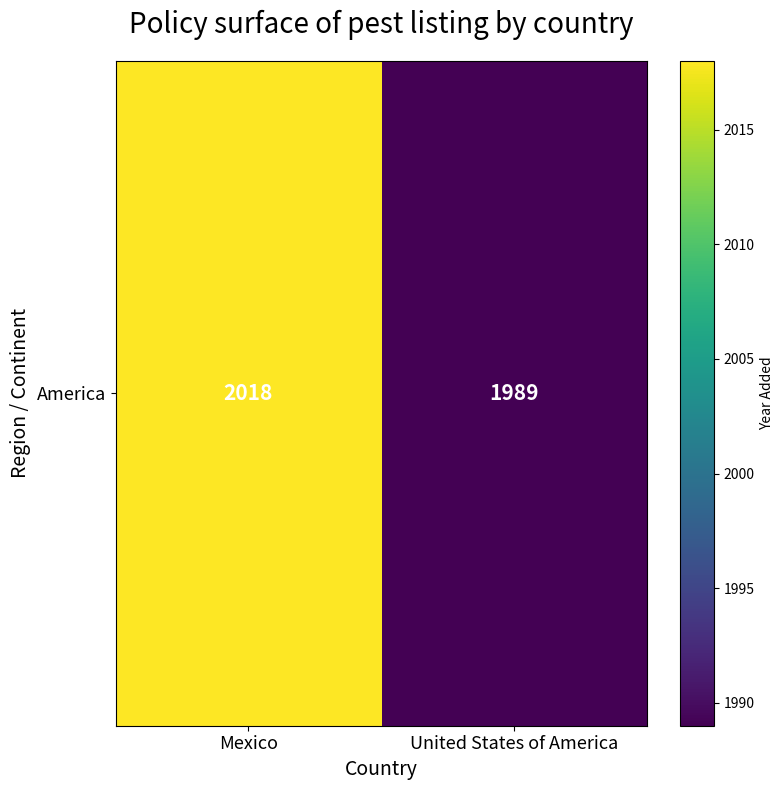

What is the sum of all values?

4007